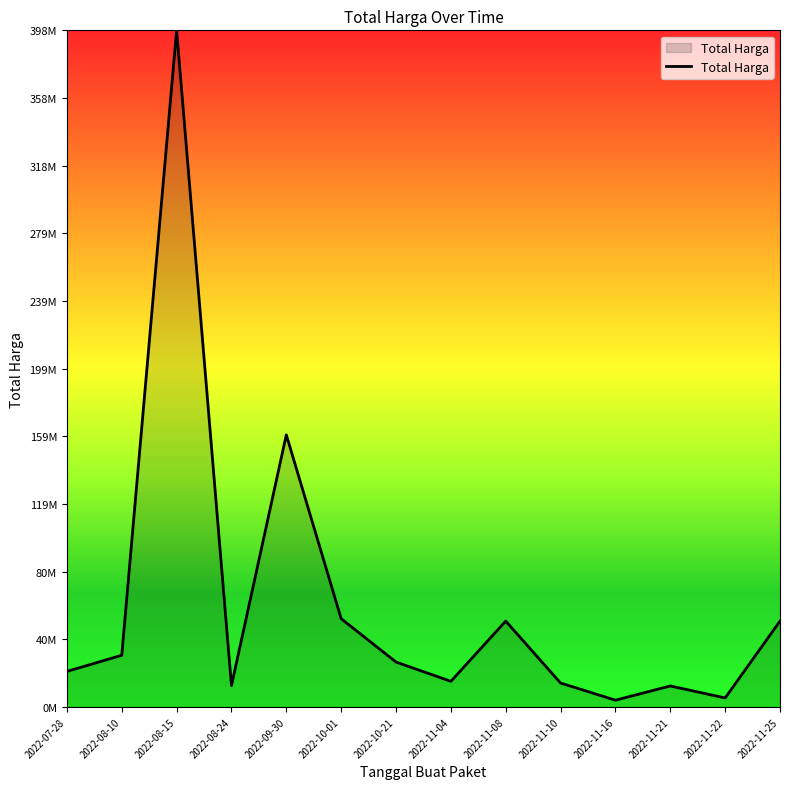

Does the chart display data point markers on the line(s)?

No